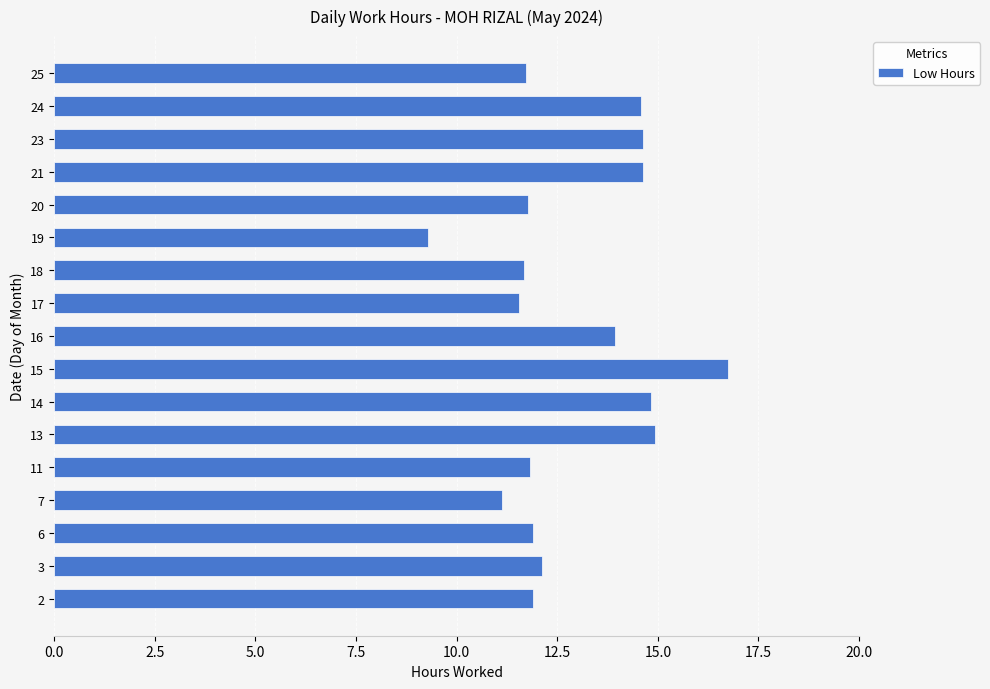

Does the chart contain any negative values?

No